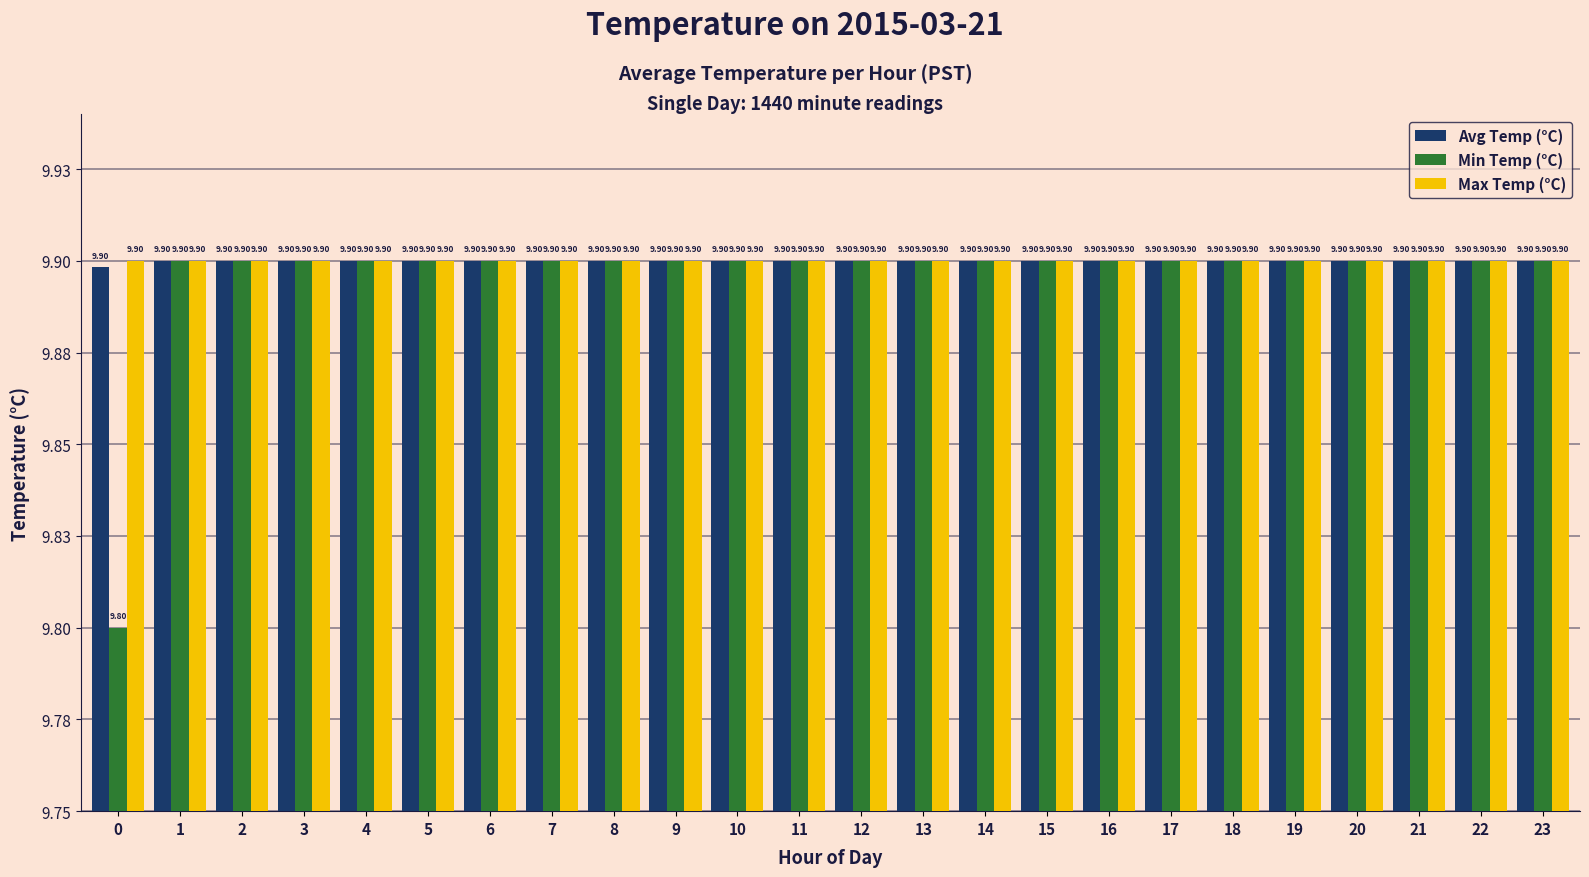

At which label does Avg Temp (°C) reach its peak?

1